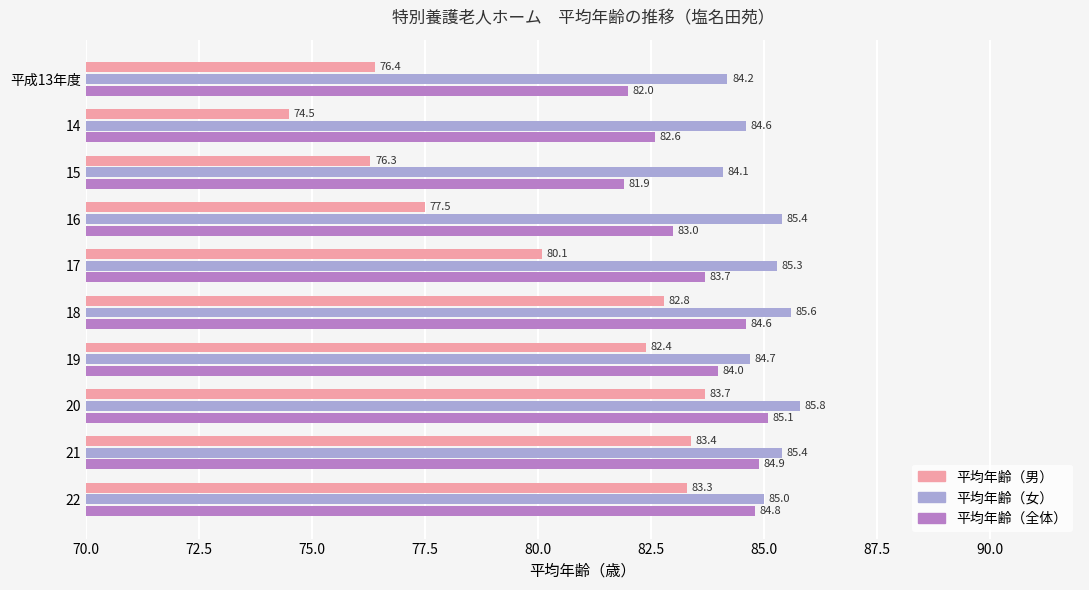

What is the sum of all 平均年齢（男） values?

800.4